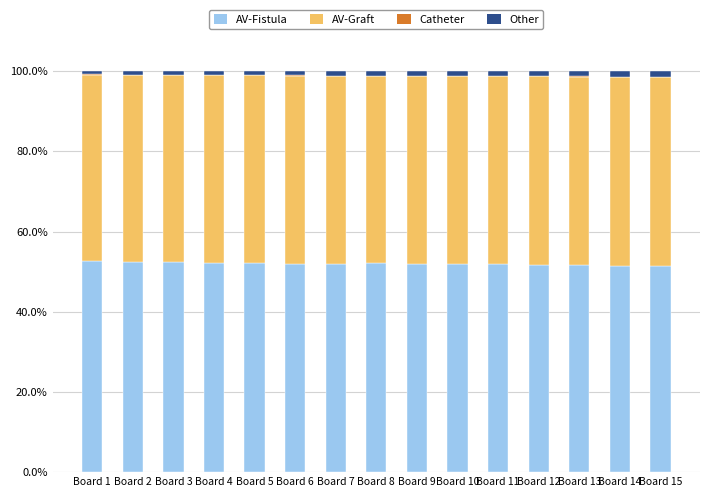

The AV-Fistula series shows 87.3 at Board 6. True or false?

False